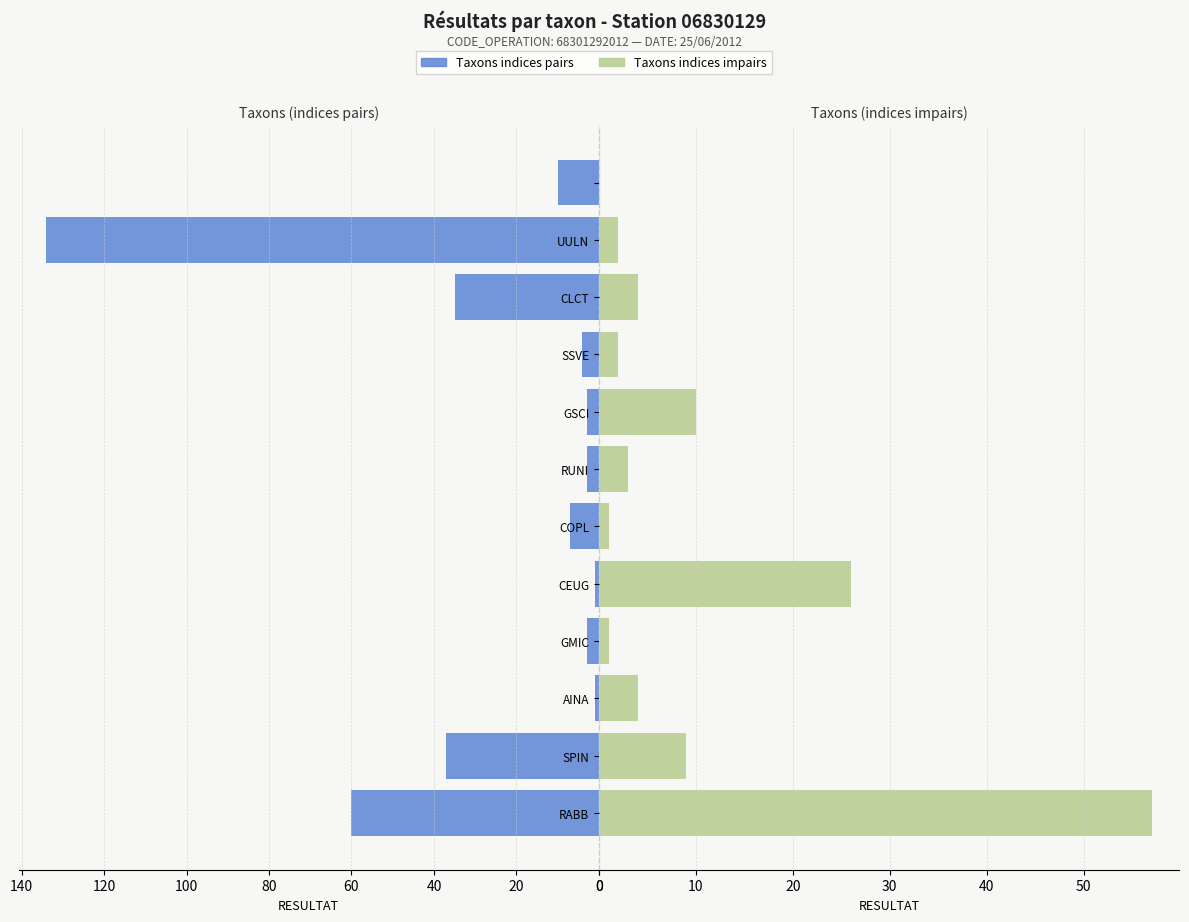

At how many categories does at least one series exceed 8?

7